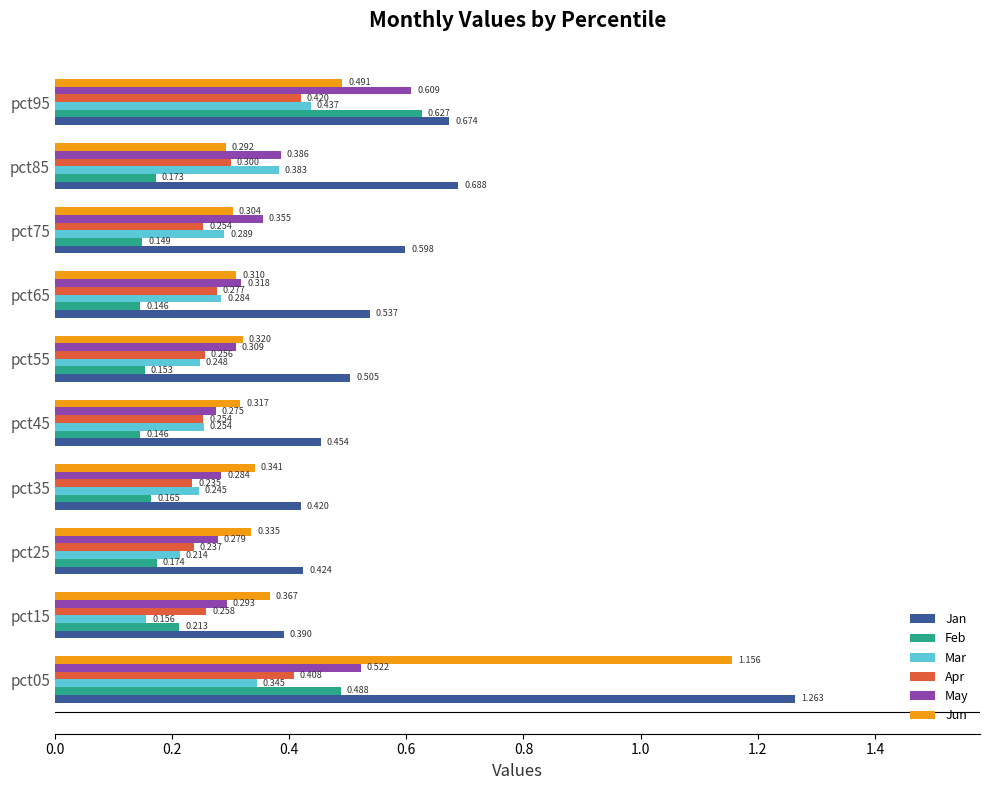

Is the value of Apr at pct05 greater than the value of Jan at pct25?

No